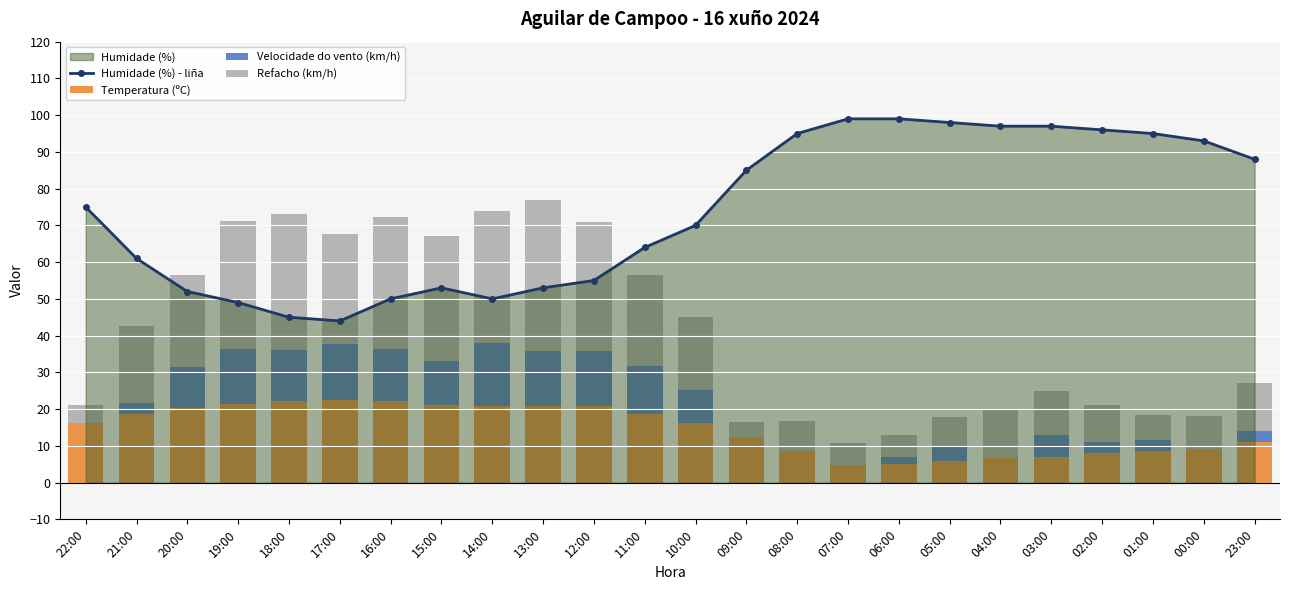

At how many categories does at least one series exceed 41?

24